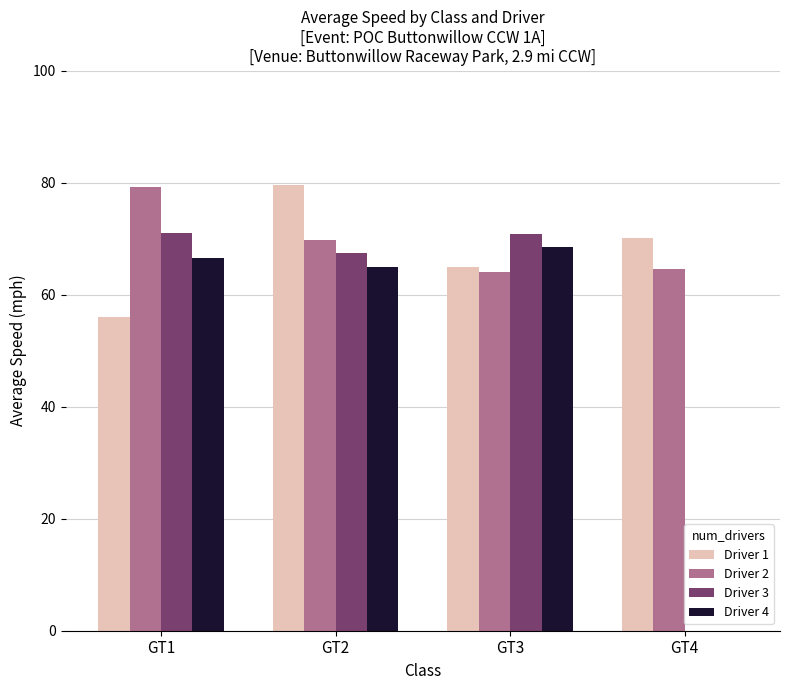

What is the spread (max minus min) of values at GT1?

23.2